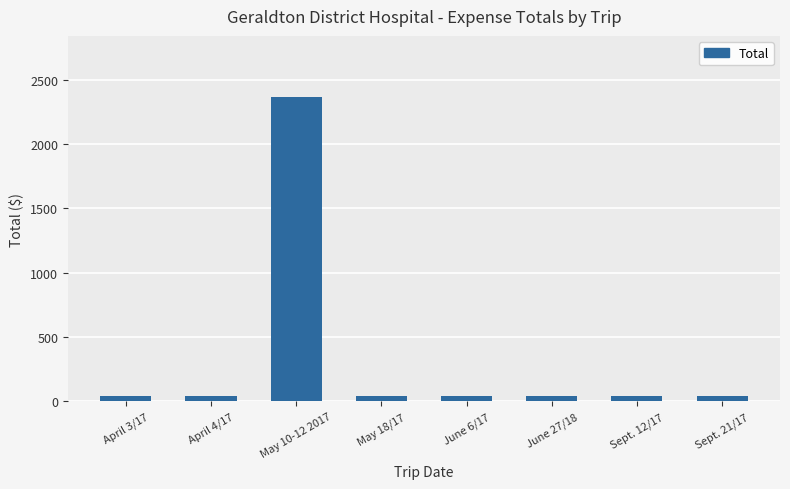

Reading left to right, transcribe all the data shown in this chart.

40.0	40.0	2367.8	40.0	40.0	40.0	40.0	40.0